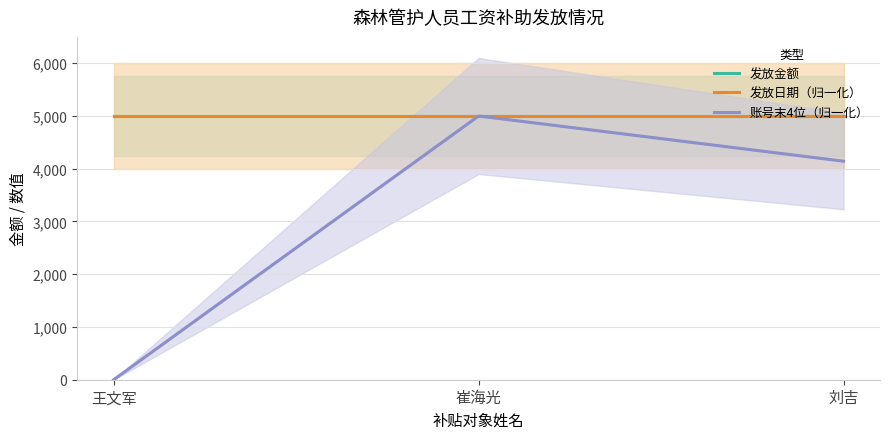

At which category is the sum across all series the highest?

崔海光